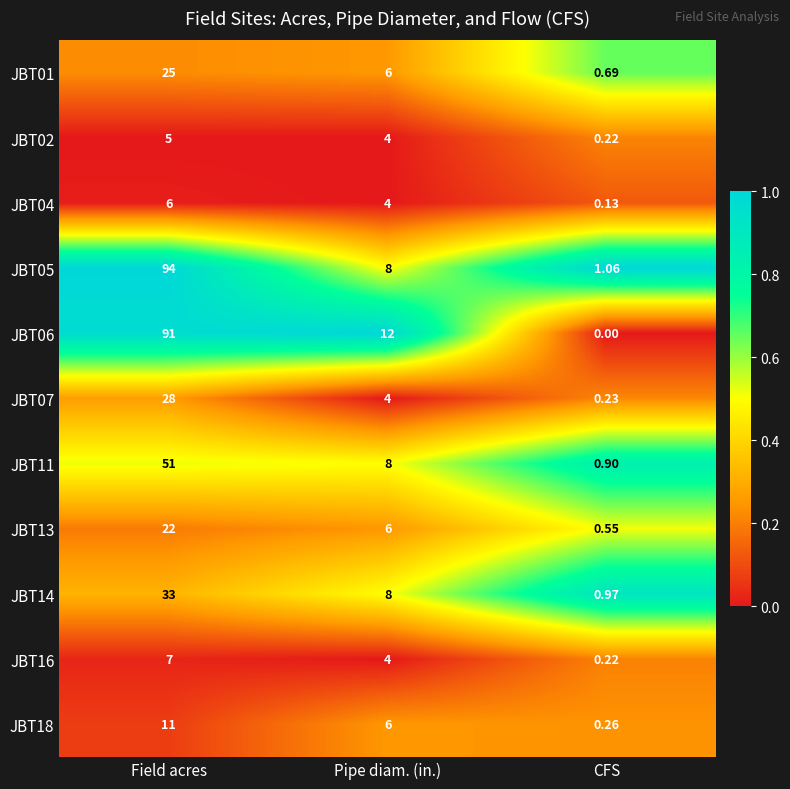

At how many categories does at least one series exceed 0?

3